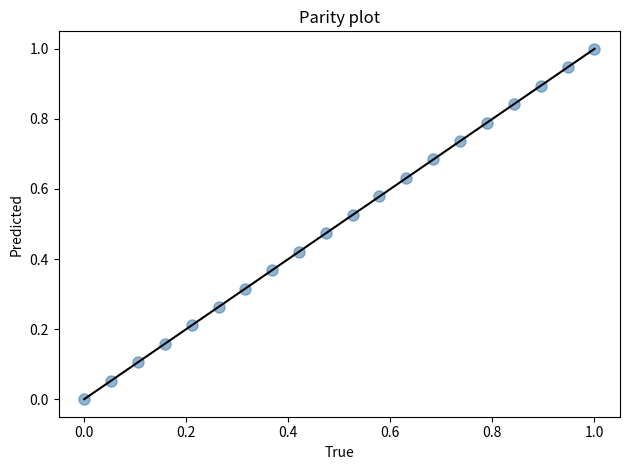

What is the range of X values (max minus min)?

1.0